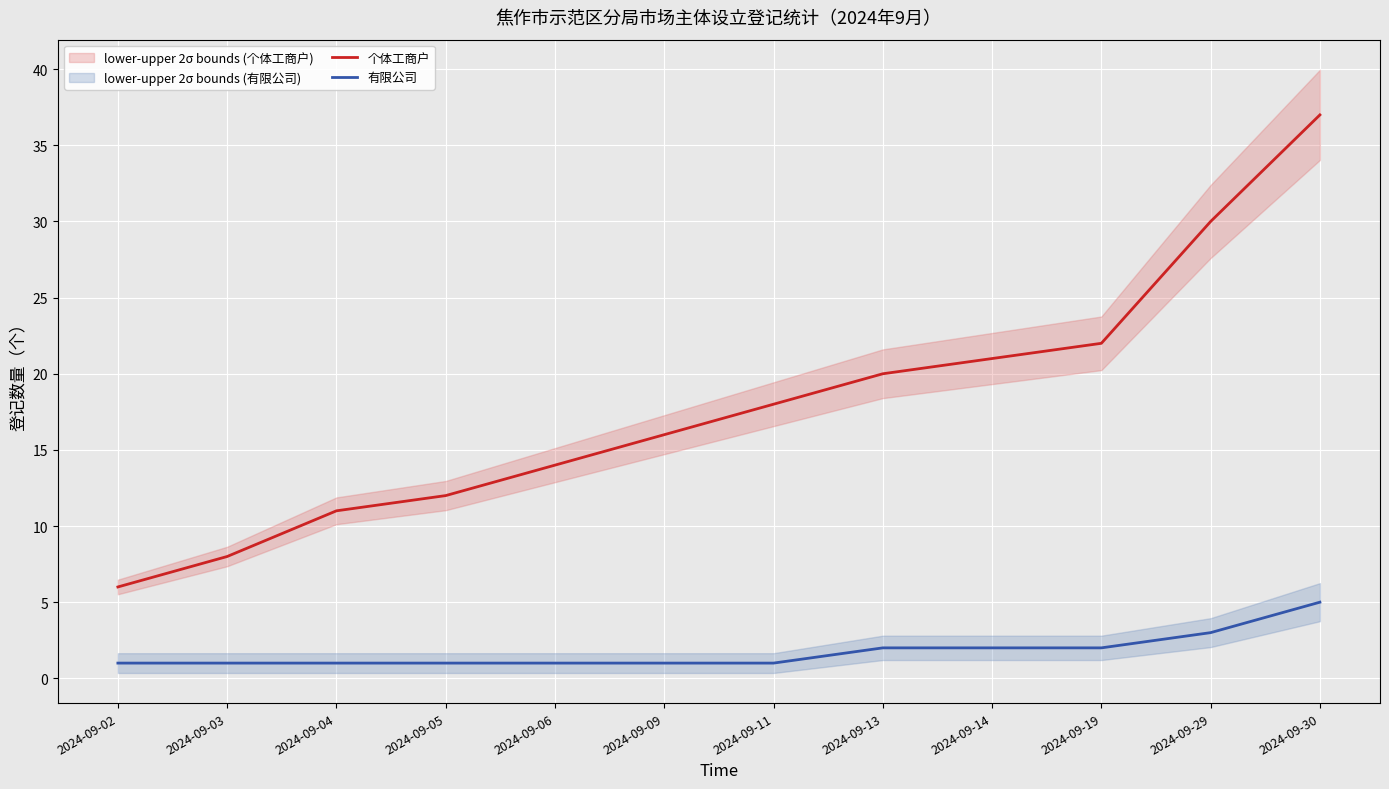

The value of 个体工商户 at 2024-09-04 is 11. True or false?

True